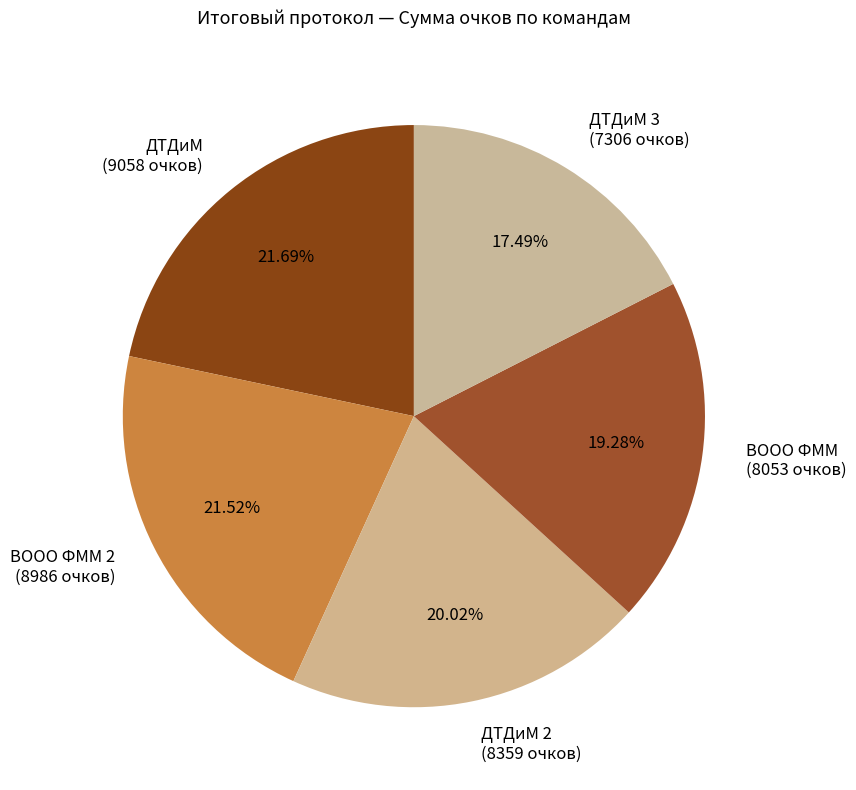

Which has a higher value, ВООО ФММ 2 (8986 очков) or ДТДиМ 3 (7306 очков)?

ВООО ФММ 2 (8986 очков)